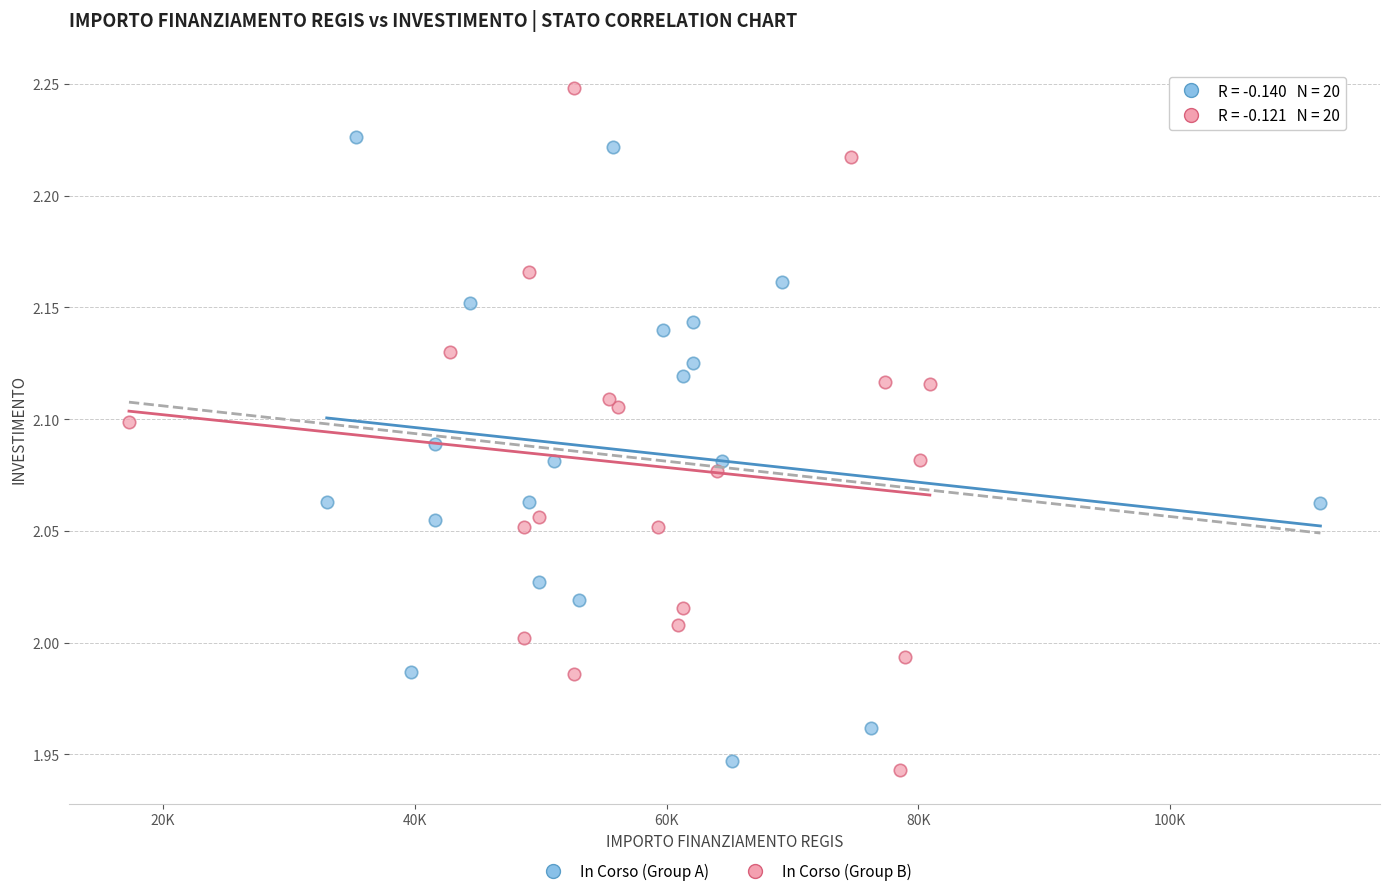

Which series reaches the minimum Y coordinate?

In Corso (Group B)